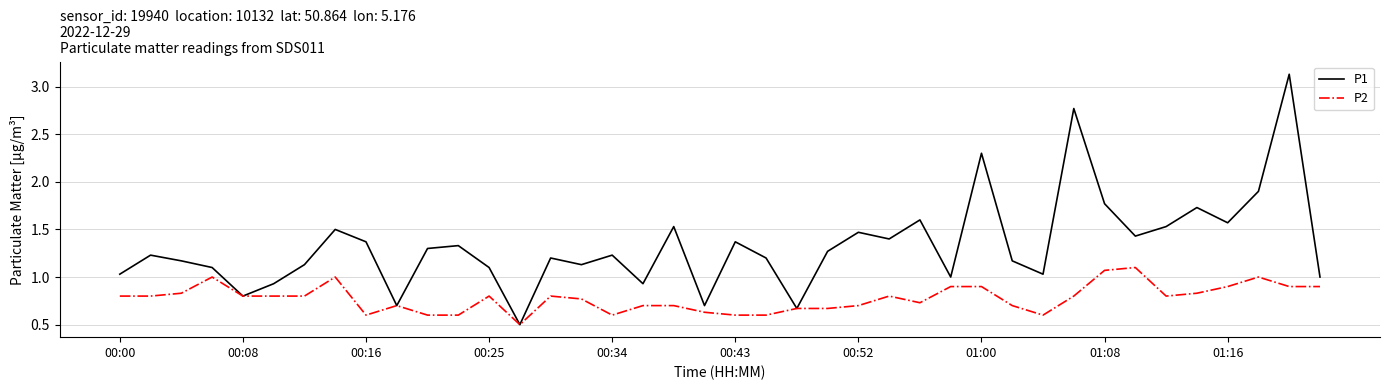

List the series in order of their peak value, lowest first.

P2, P1